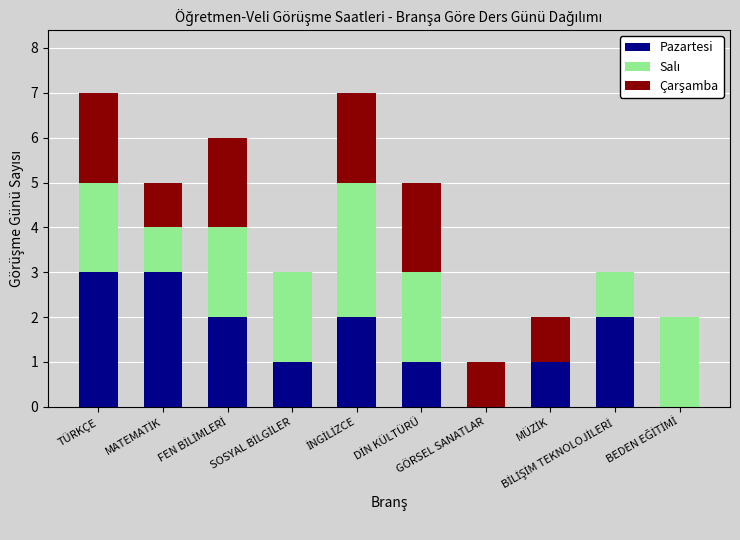

What is the sum of all Pazartesi values?

15